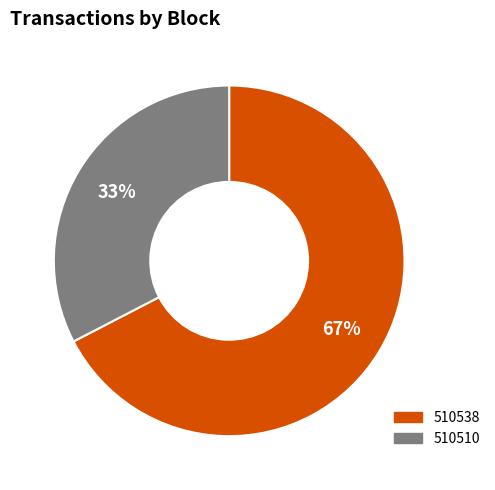

To the nearest percent, what is the average slice percentage?

50%